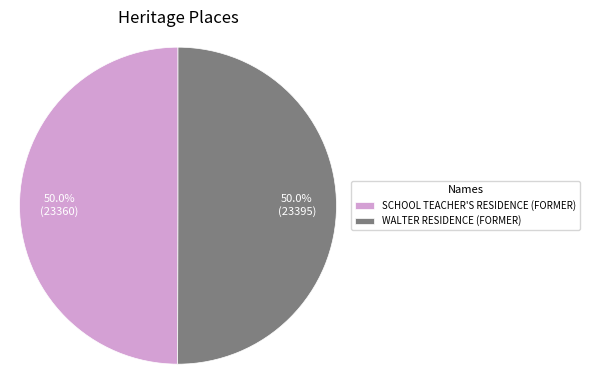

How much of the chart is everything except SCHOOL TEACHER'S RESIDENCE (FORMER)?

50.0%